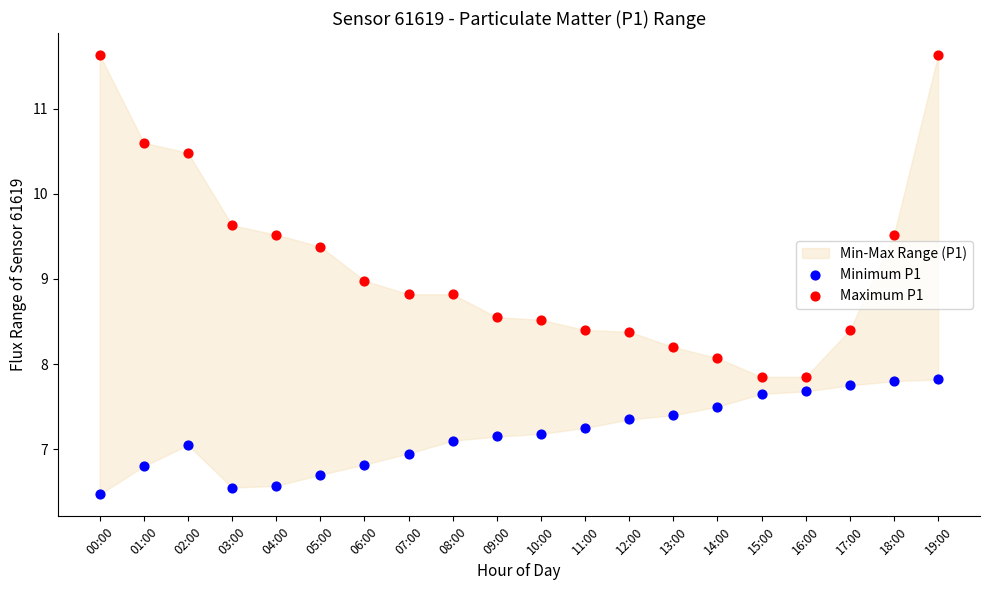

Across all data points, what is the range of Y values (max minus min)?

5.2